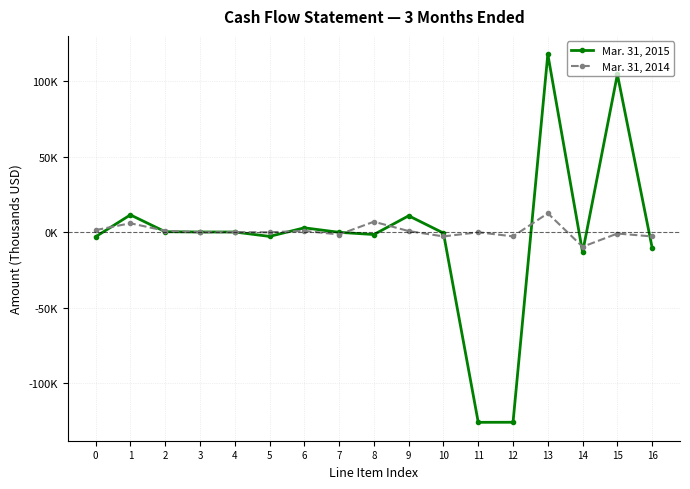

Does the chart have visible grid lines?

Yes